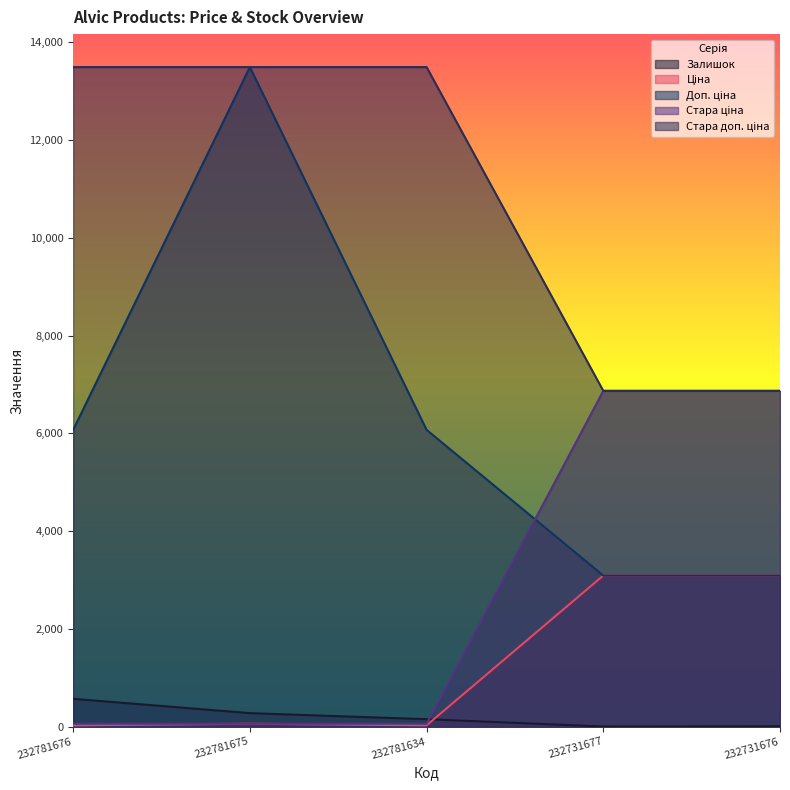

How many interior local peaks does the Доп. ціна series have?

1